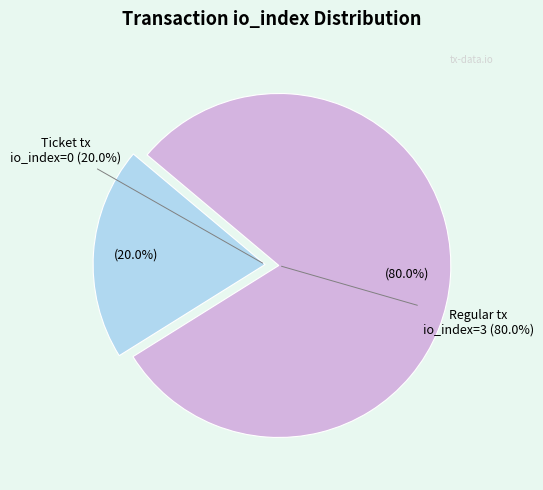

Count the number of slices in the pie.

2